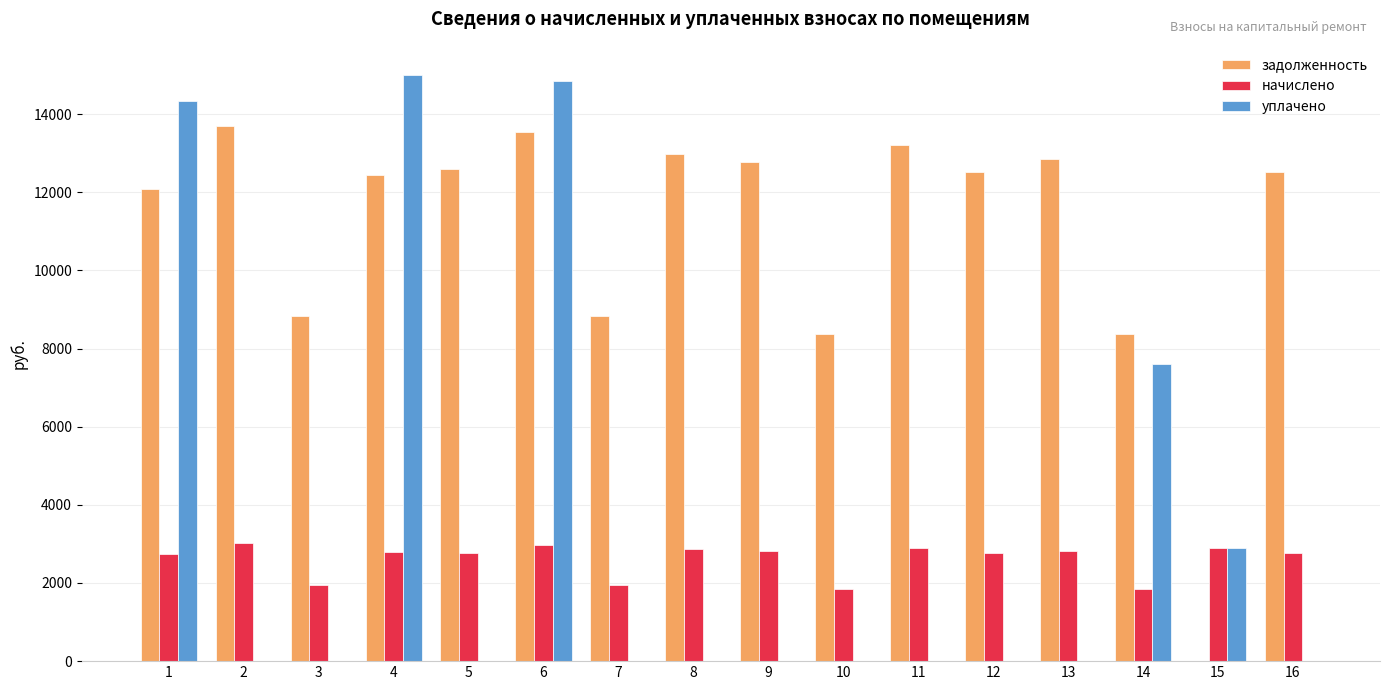

Between 1 and 14, which series saw the biggest shift?

уплачено